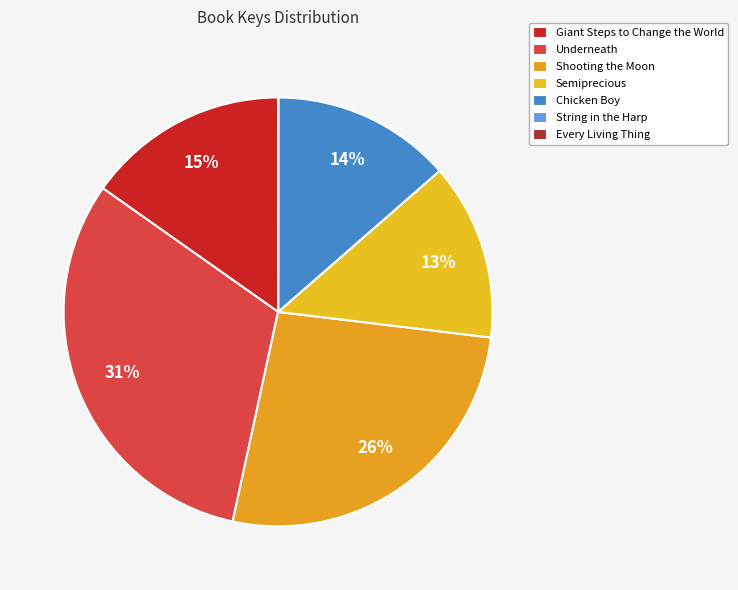

What percentage do Chicken Boy and Semiprecious together represent?

26.9%